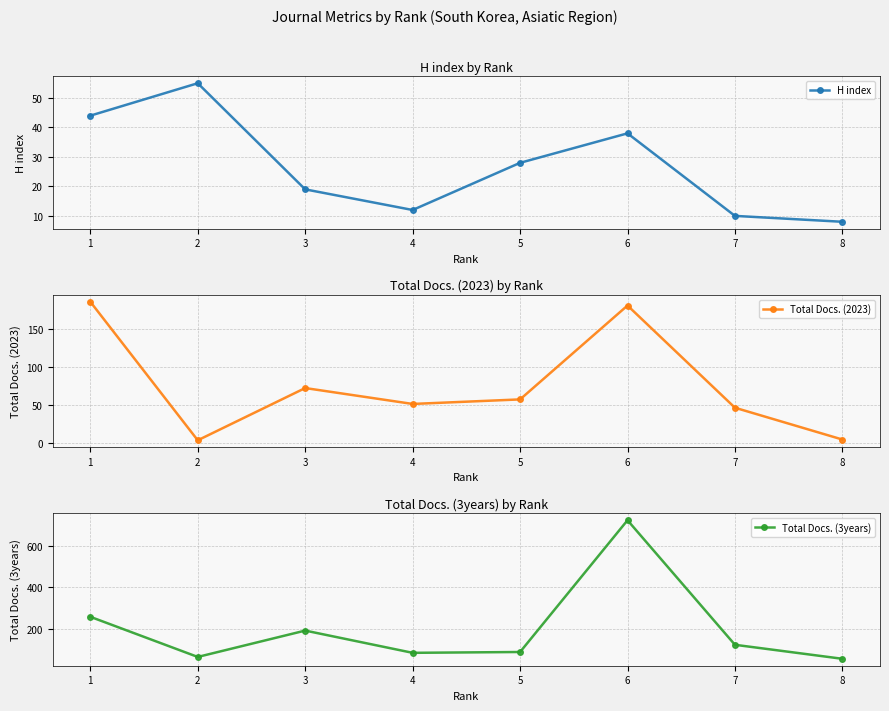

Where does the H index series first go above 28?

1